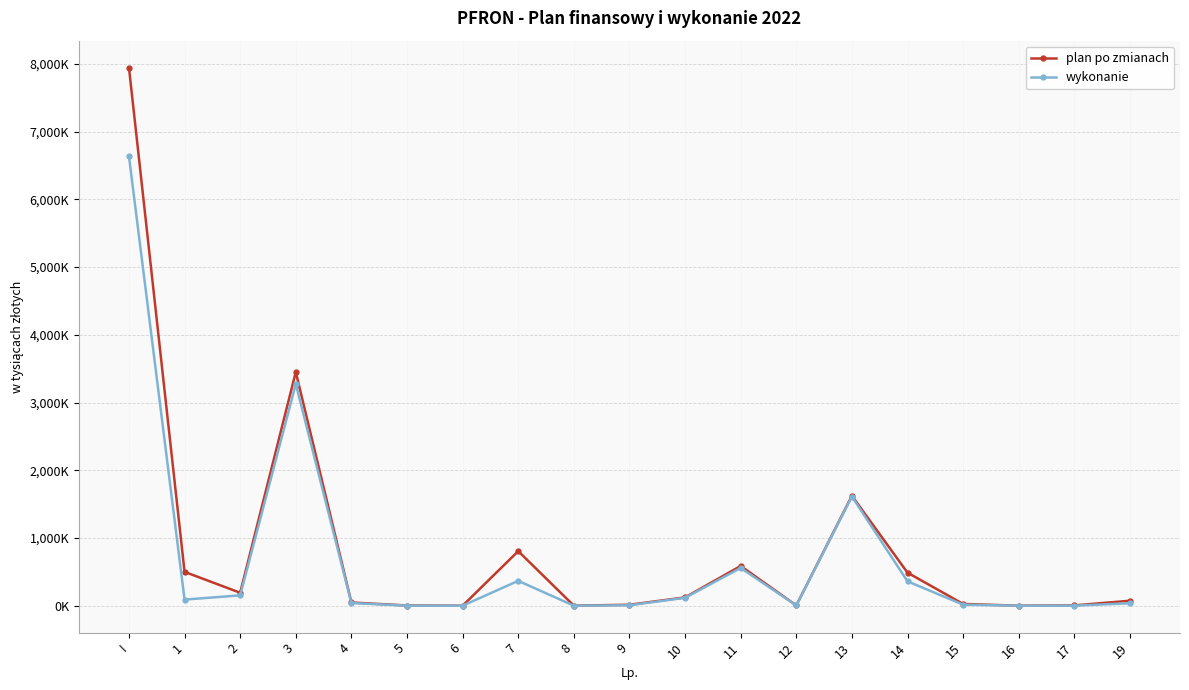

Does the chart have visible grid lines?

Yes